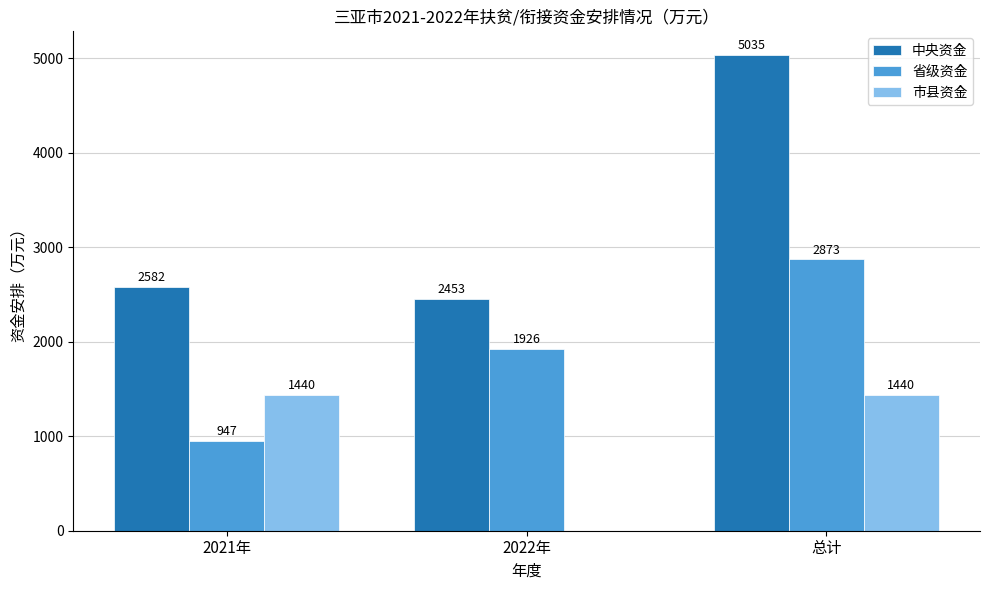

What is the highest value of the 省级资金 series?

2873